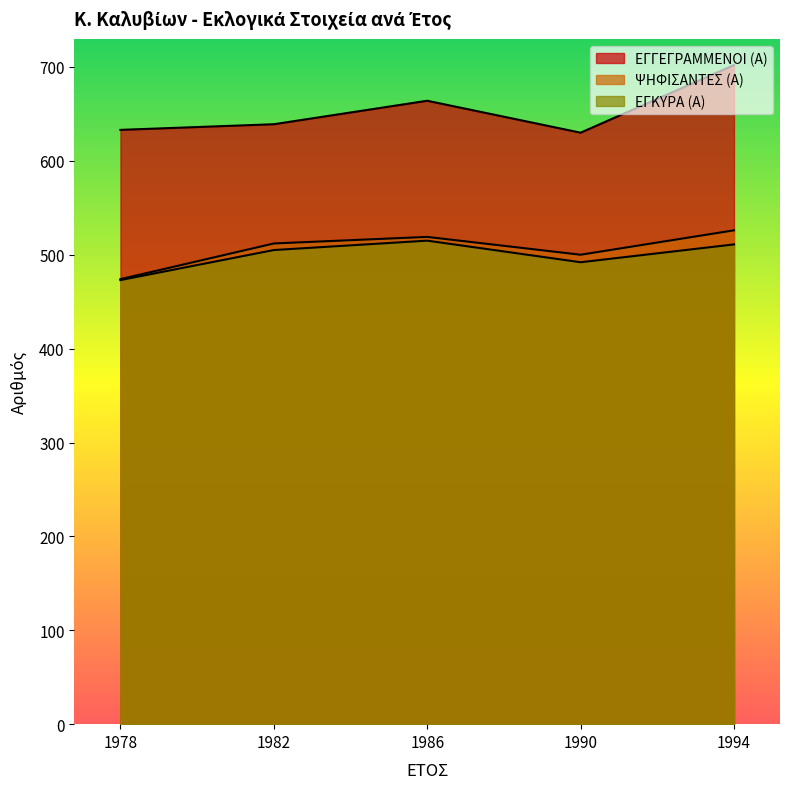

True or false: ΕΓΚΥΡΑ (Α) and ΨΗΦΙΣΑΝΤΕΣ (Α) intersect in this chart.

False